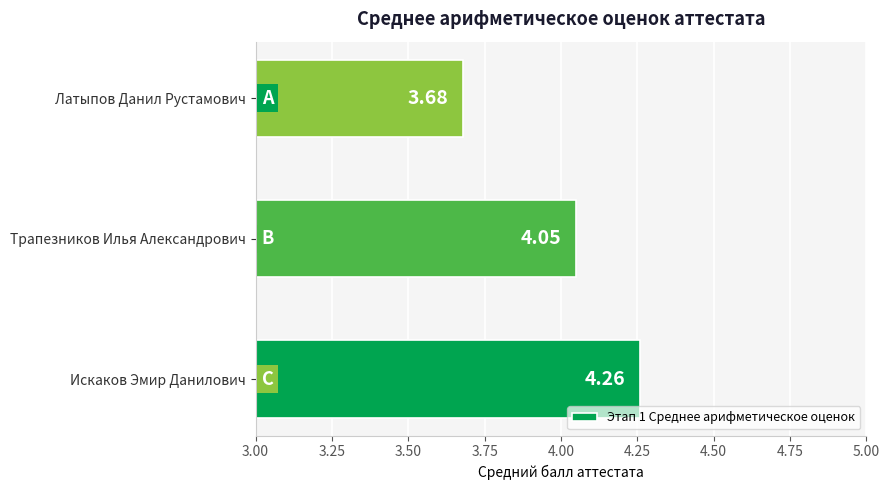

List the labels in order of value, largest first.

Искаков Эмир Данилович, Трапезников Илья Александрович, Латыпов Данил Рустамович